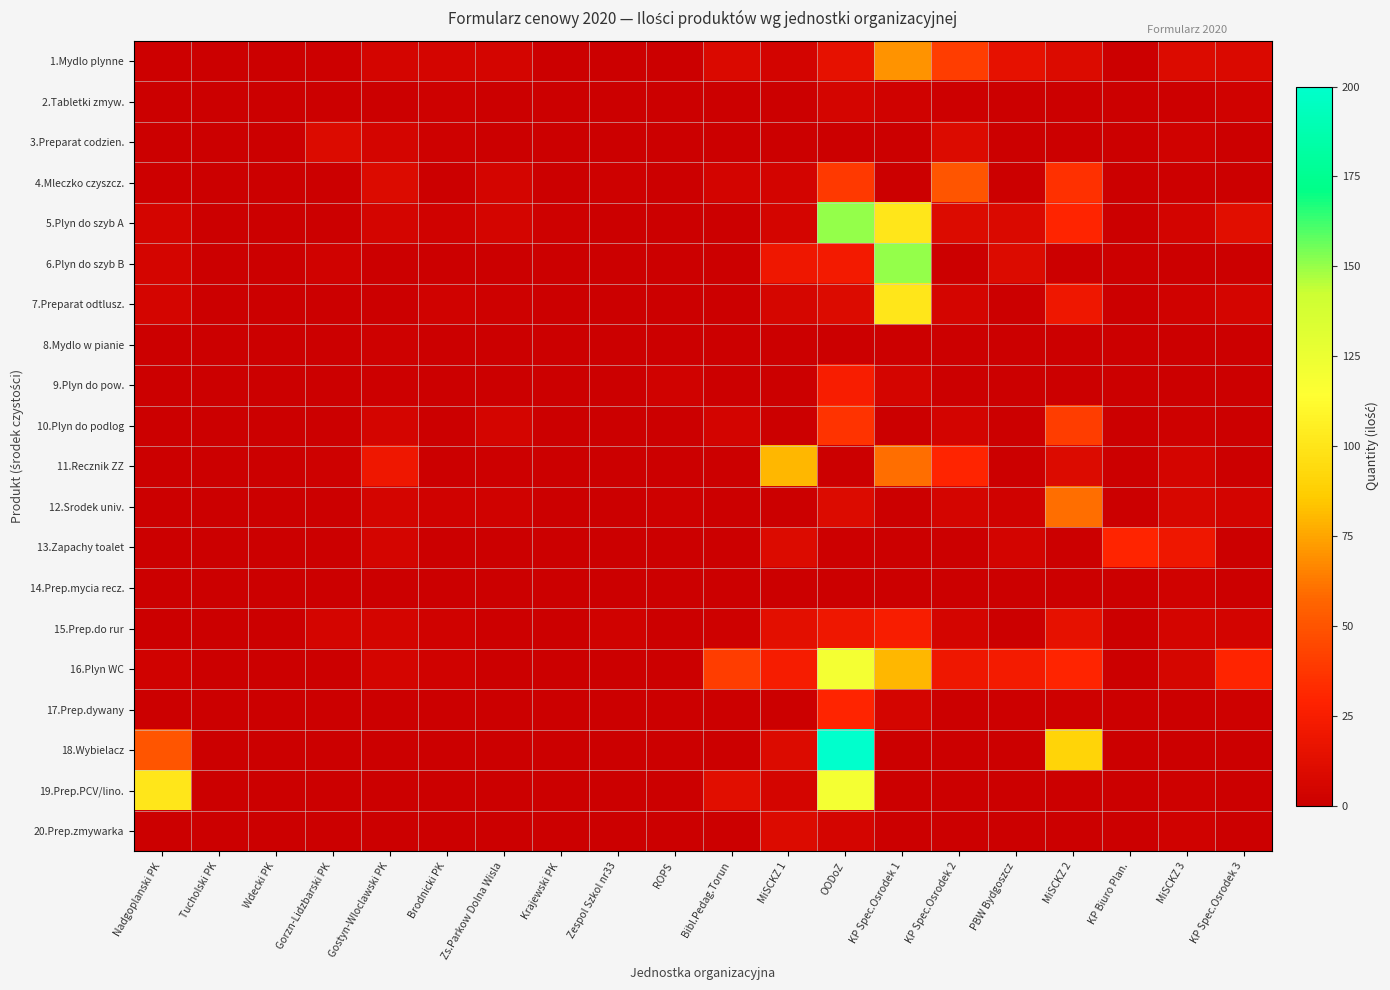

What is the greatest value displayed?

200